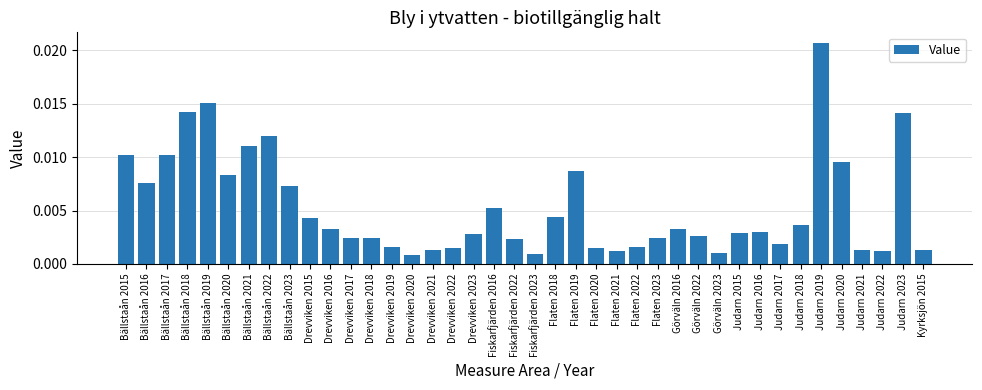

Which category has the highest value across all series?

Judarn 2019